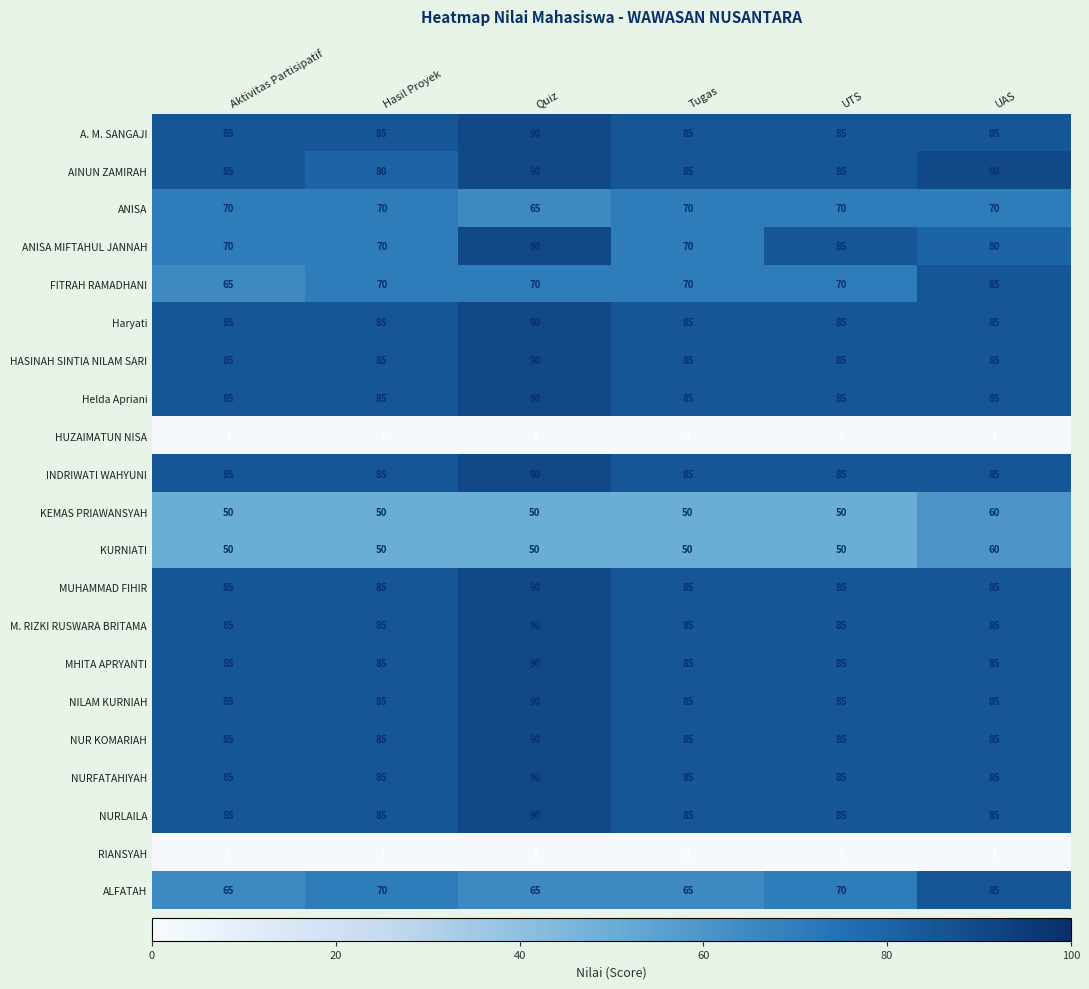

At which category is the sum across all series the highest?

Quiz